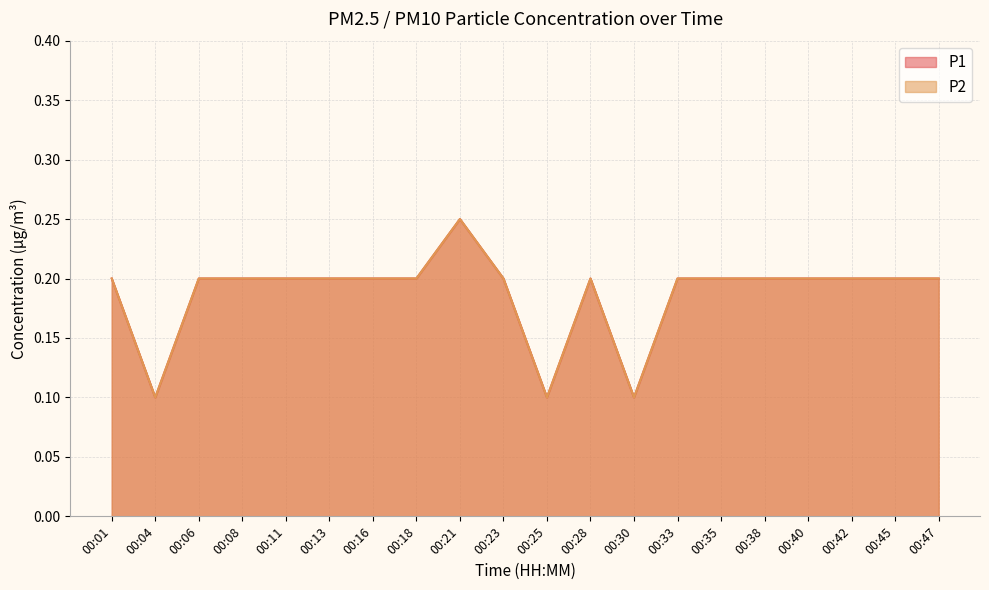

Is the value of P1 at 00:25 greater than the value of P2 at 00:35?

No